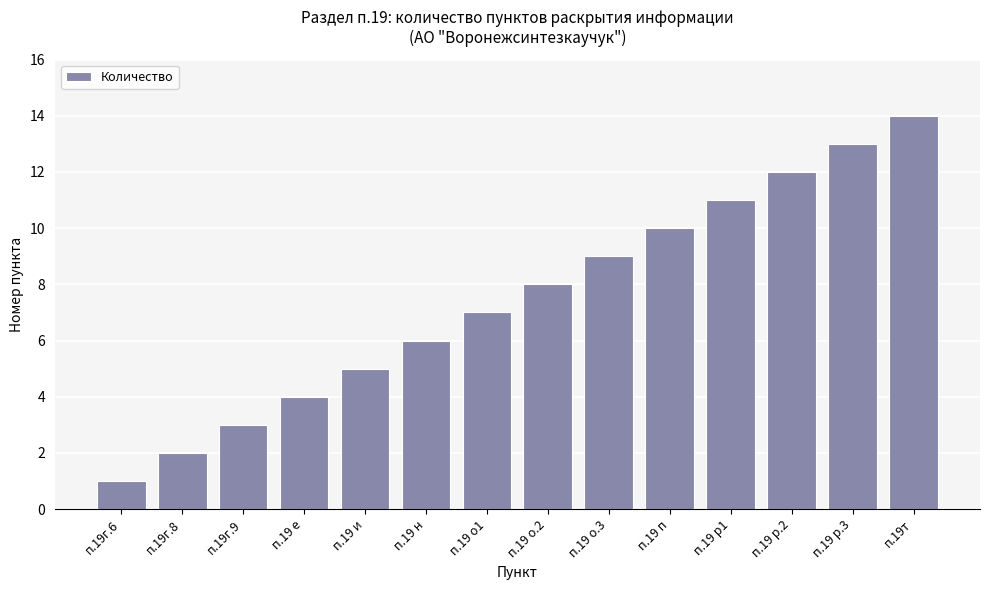

Which category has the highest value across all series?

п.19т